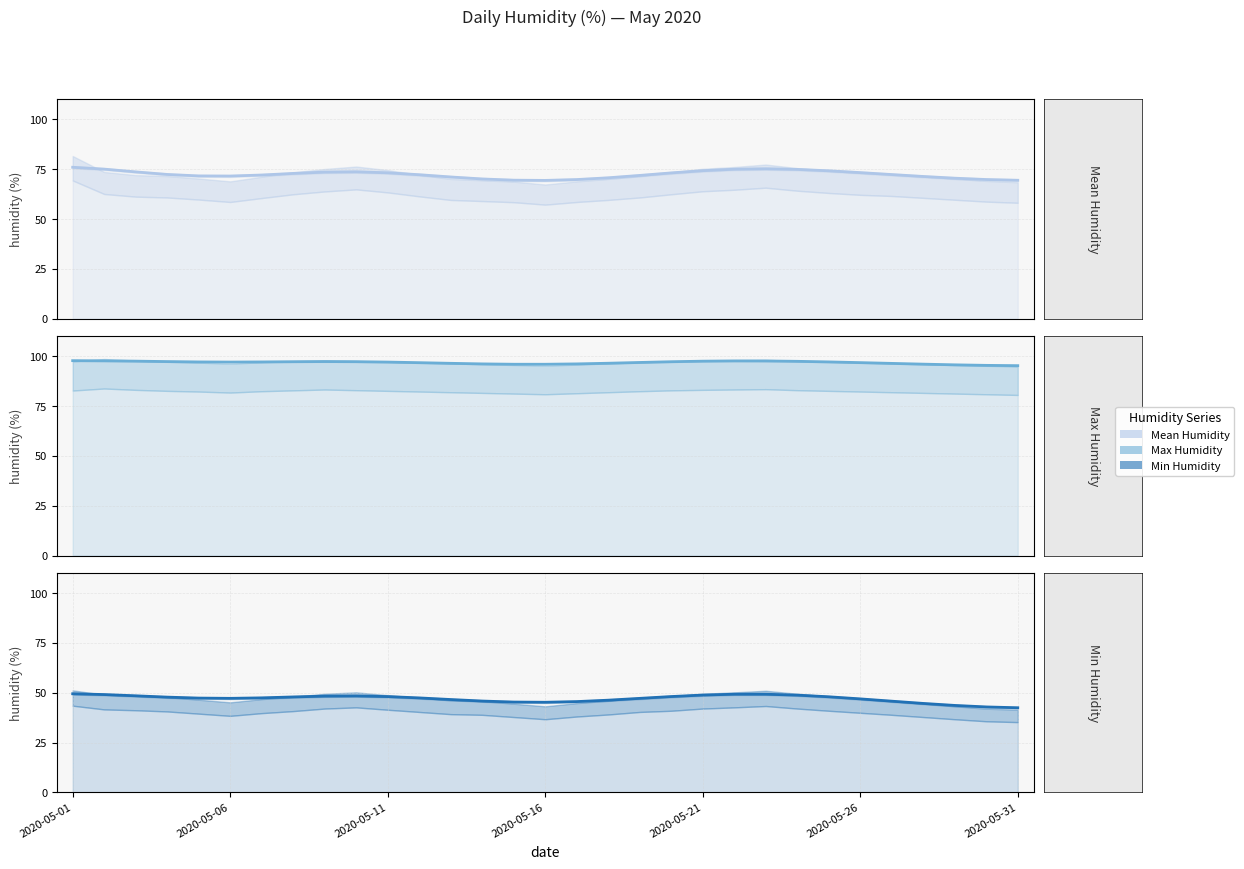

What is the maximum value shown in the chart?

97.8